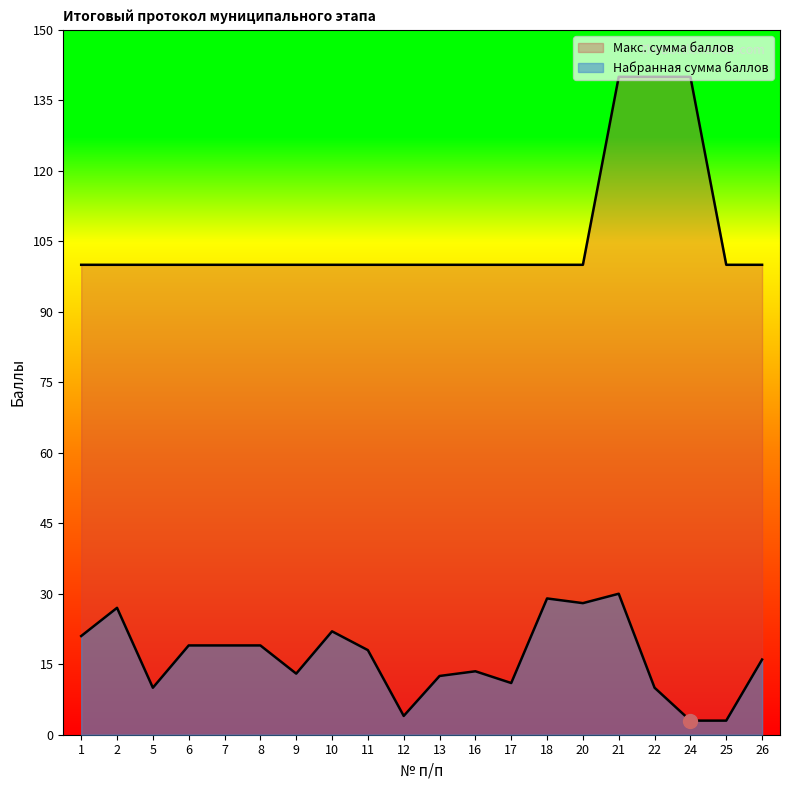

How many interior local valleys does the Набранная сумма баллов series have?

5